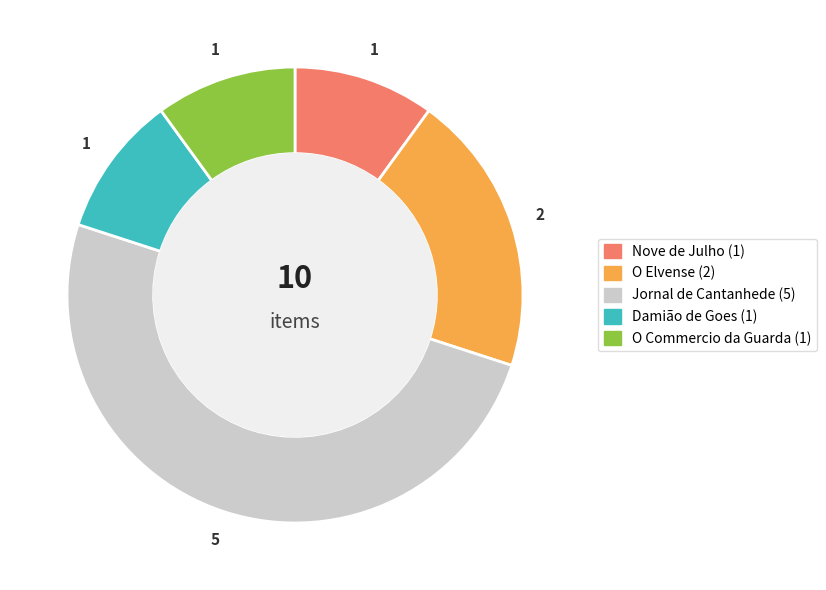

Does O Elvense account for over 50% of the chart?

No